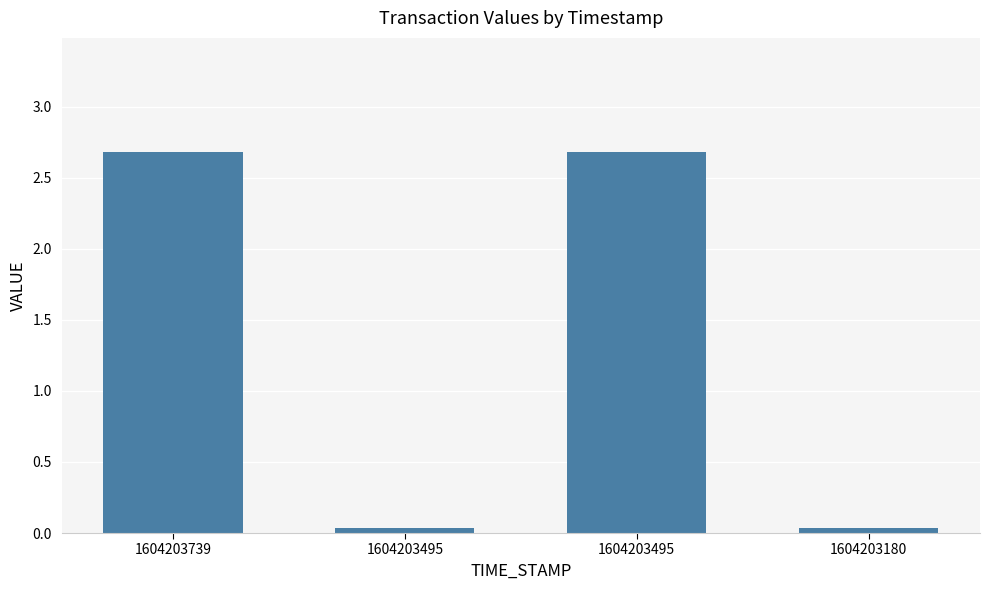

How many bars are there in total?

4